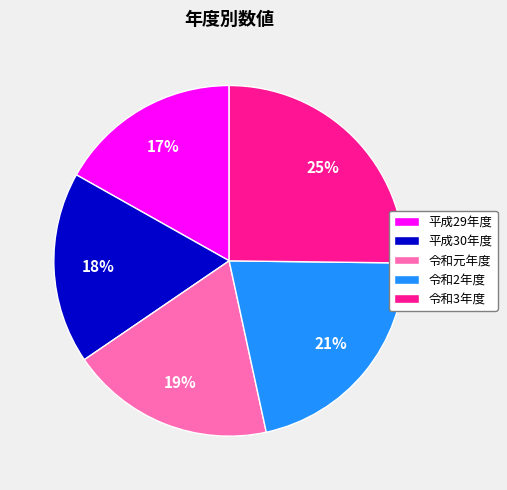

What percentage is the 令和元年度 slice, to the nearest percent?

19%